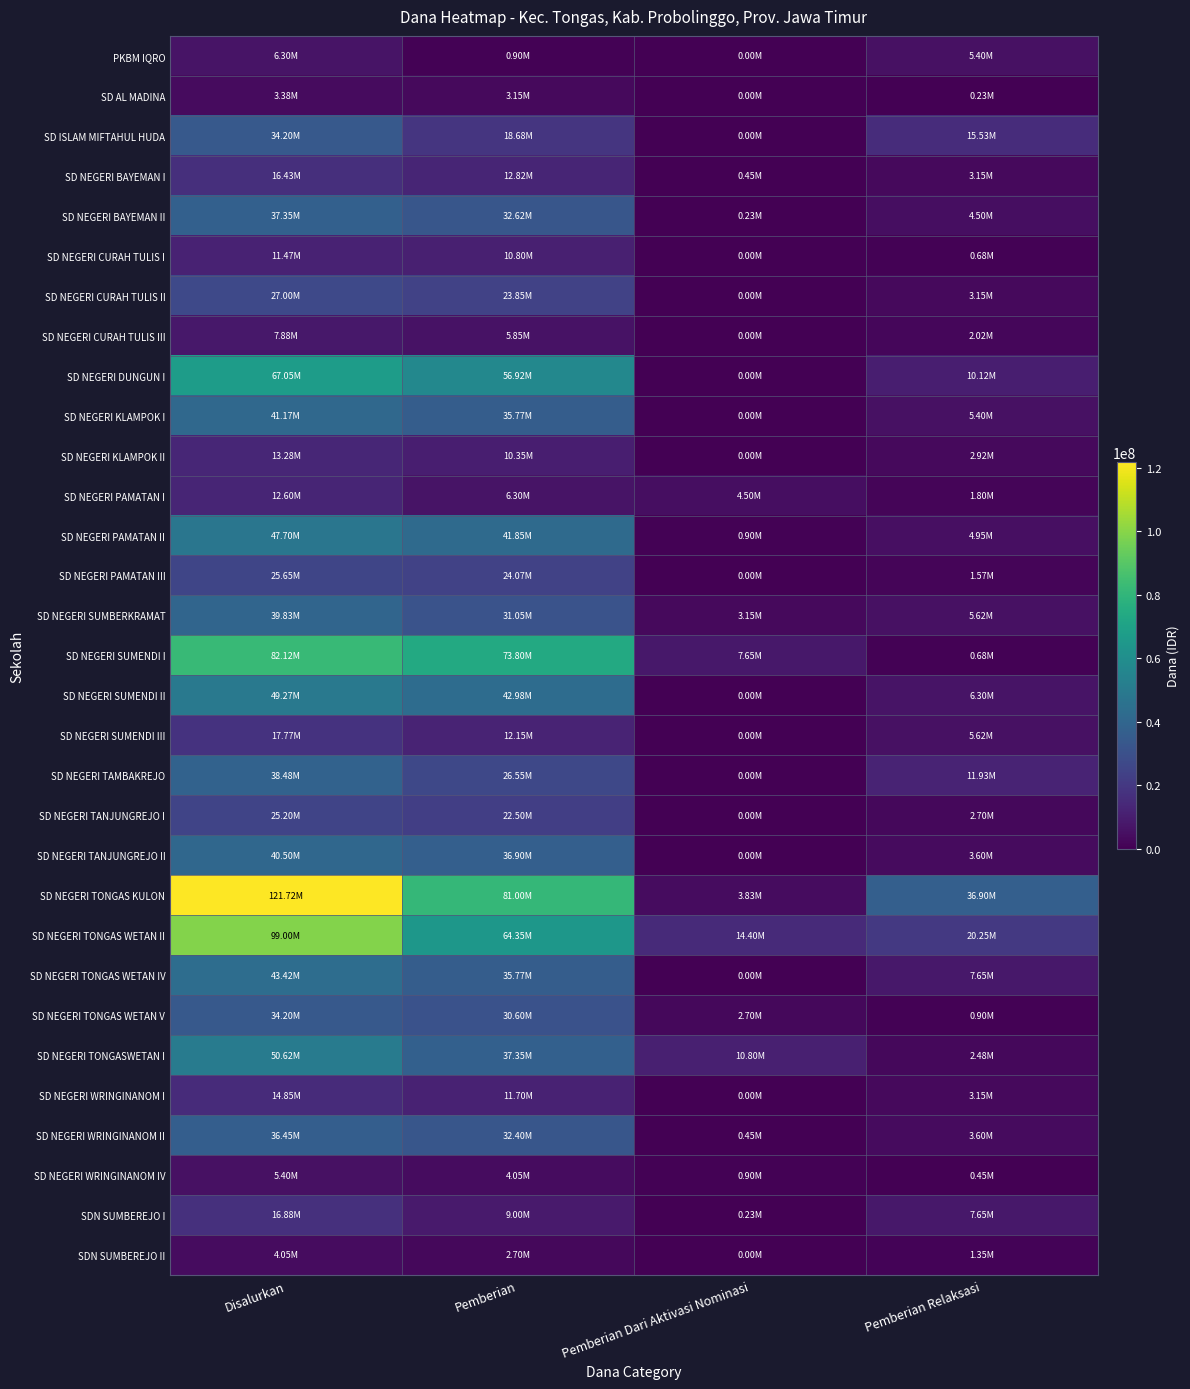

Reading left to right, transcribe all the data shown in this chart.

PKBM IQRO: Disalurkan=6300000	Pemberian=900000	Pemberian Dari Aktivasi Nominasi=0	Pemberian Relaksasi=5400000
SD AL MADINA: Disalurkan=3375000	Pemberian=3150000	Pemberian Dari Aktivasi Nominasi=0	Pemberian Relaksasi=225000
SD ISLAM MIFTAHUL HUDA: Disalurkan=34200000	Pemberian=18675000	Pemberian Dari Aktivasi Nominasi=0	Pemberian Relaksasi=15525000
SD NEGERI BAYEMAN I: Disalurkan=16425000	Pemberian=12825000	Pemberian Dari Aktivasi Nominasi=450000	Pemberian Relaksasi=3150000
SD NEGERI BAYEMAN II: Disalurkan=37350000	Pemberian=32625000	Pemberian Dari Aktivasi Nominasi=225000	Pemberian Relaksasi=4500000
SD NEGERI CURAH TULIS I: Disalurkan=11475000	Pemberian=10800000	Pemberian Dari Aktivasi Nominasi=0	Pemberian Relaksasi=675000
SD NEGERI CURAH TULIS II: Disalurkan=27000000	Pemberian=23850000	Pemberian Dari Aktivasi Nominasi=0	Pemberian Relaksasi=3150000
SD NEGERI CURAH TULIS III: Disalurkan=7875000	Pemberian=5850000	Pemberian Dari Aktivasi Nominasi=0	Pemberian Relaksasi=2025000
SD NEGERI DUNGUN I: Disalurkan=67050000	Pemberian=56925000	Pemberian Dari Aktivasi Nominasi=0	Pemberian Relaksasi=10125000
SD NEGERI KLAMPOK I: Disalurkan=41175000	Pemberian=35775000	Pemberian Dari Aktivasi Nominasi=0	Pemberian Relaksasi=5400000
SD NEGERI KLAMPOK II: Disalurkan=13275000	Pemberian=10350000	Pemberian Dari Aktivasi Nominasi=0	Pemberian Relaksasi=2925000
SD NEGERI PAMATAN I: Disalurkan=12600000	Pemberian=6300000	Pemberian Dari Aktivasi Nominasi=4500000	Pemberian Relaksasi=1800000
SD NEGERI PAMATAN II: Disalurkan=47700000	Pemberian=41850000	Pemberian Dari Aktivasi Nominasi=900000	Pemberian Relaksasi=4950000
SD NEGERI PAMATAN III: Disalurkan=25650000	Pemberian=24075000	Pemberian Dari Aktivasi Nominasi=0	Pemberian Relaksasi=1575000
SD NEGERI SUMBERKRAMAT: Disalurkan=39825000	Pemberian=31050000	Pemberian Dari Aktivasi Nominasi=3150000	Pemberian Relaksasi=5625000
SD NEGERI SUMENDI I: Disalurkan=82125000	Pemberian=73800000	Pemberian Dari Aktivasi Nominasi=7650000	Pemberian Relaksasi=675000
SD NEGERI SUMENDI II: Disalurkan=49275000	Pemberian=42975000	Pemberian Dari Aktivasi Nominasi=0	Pemberian Relaksasi=6300000
SD NEGERI SUMENDI III: Disalurkan=17775000	Pemberian=12150000	Pemberian Dari Aktivasi Nominasi=0	Pemberian Relaksasi=5625000
SD NEGERI TAMBAKREJO: Disalurkan=38475000	Pemberian=26550000	Pemberian Dari Aktivasi Nominasi=0	Pemberian Relaksasi=11925000
SD NEGERI TANJUNGREJO I: Disalurkan=25200000	Pemberian=22500000	Pemberian Dari Aktivasi Nominasi=0	Pemberian Relaksasi=2700000
SD NEGERI TANJUNGREJO II: Disalurkan=40500000	Pemberian=36900000	Pemberian Dari Aktivasi Nominasi=0	Pemberian Relaksasi=3600000
SD NEGERI TONGAS KULON: Disalurkan=121725000	Pemberian=81000000	Pemberian Dari Aktivasi Nominasi=3825000	Pemberian Relaksasi=36900000
SD NEGERI TONGAS WETAN II: Disalurkan=99000000	Pemberian=64350000	Pemberian Dari Aktivasi Nominasi=14400000	Pemberian Relaksasi=20250000
SD NEGERI TONGAS WETAN IV: Disalurkan=43425000	Pemberian=35775000	Pemberian Dari Aktivasi Nominasi=0	Pemberian Relaksasi=7650000
SD NEGERI TONGAS WETAN V: Disalurkan=34200000	Pemberian=30600000	Pemberian Dari Aktivasi Nominasi=2700000	Pemberian Relaksasi=900000
SD NEGERI TONGASWETAN I: Disalurkan=50625000	Pemberian=37350000	Pemberian Dari Aktivasi Nominasi=10800000	Pemberian Relaksasi=2475000
SD NEGERI WRINGINANOM I: Disalurkan=14850000	Pemberian=11700000	Pemberian Dari Aktivasi Nominasi=0	Pemberian Relaksasi=3150000
SD NEGERI WRINGINANOM II: Disalurkan=36450000	Pemberian=32400000	Pemberian Dari Aktivasi Nominasi=450000	Pemberian Relaksasi=3600000
SD NEGERI WRINGINANOM IV: Disalurkan=5400000	Pemberian=4050000	Pemberian Dari Aktivasi Nominasi=900000	Pemberian Relaksasi=450000
SDN SUMBEREJO I: Disalurkan=16875000	Pemberian=9000000	Pemberian Dari Aktivasi Nominasi=225000	Pemberian Relaksasi=7650000
SDN SUMBEREJO II: Disalurkan=4050000	Pemberian=2700000	Pemberian Dari Aktivasi Nominasi=0	Pemberian Relaksasi=1350000